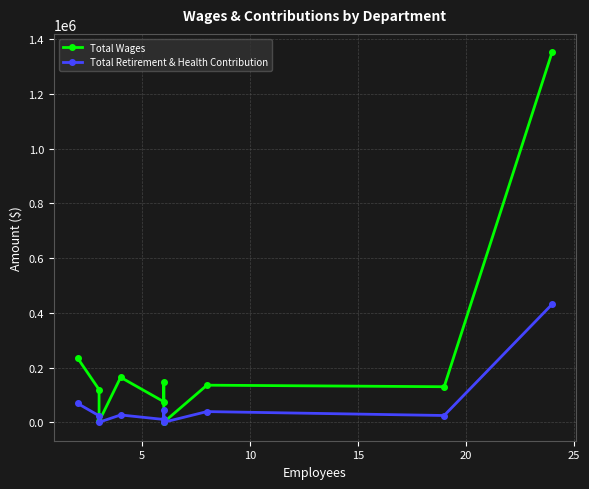

Reading right to left, what are all the values shown in this chart?

Total Wages: 1352662	129879	135487	0	147676	75124	164202	3142	119504	235222
Total Retirement & Health Contribution: 431182	24593	38906	0	46219	10121	26593	97	23632	68937